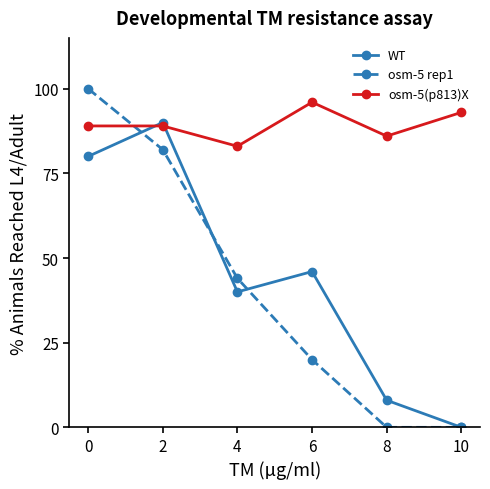

What are all the series names shown in the legend?

WT, osm-5 rep1, osm-5(p813)X